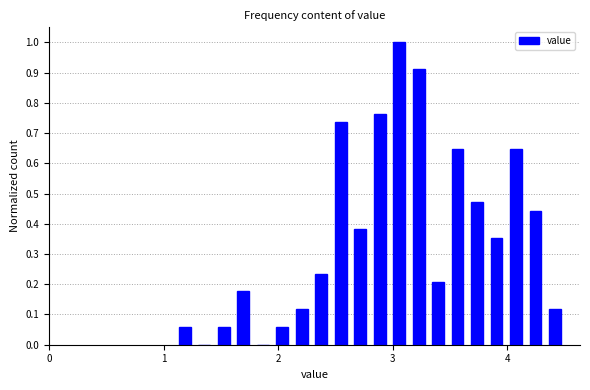

Around what value on the x-axis is the tallest bar? Give the approximate position of its centre, as read against the axis.

3.1